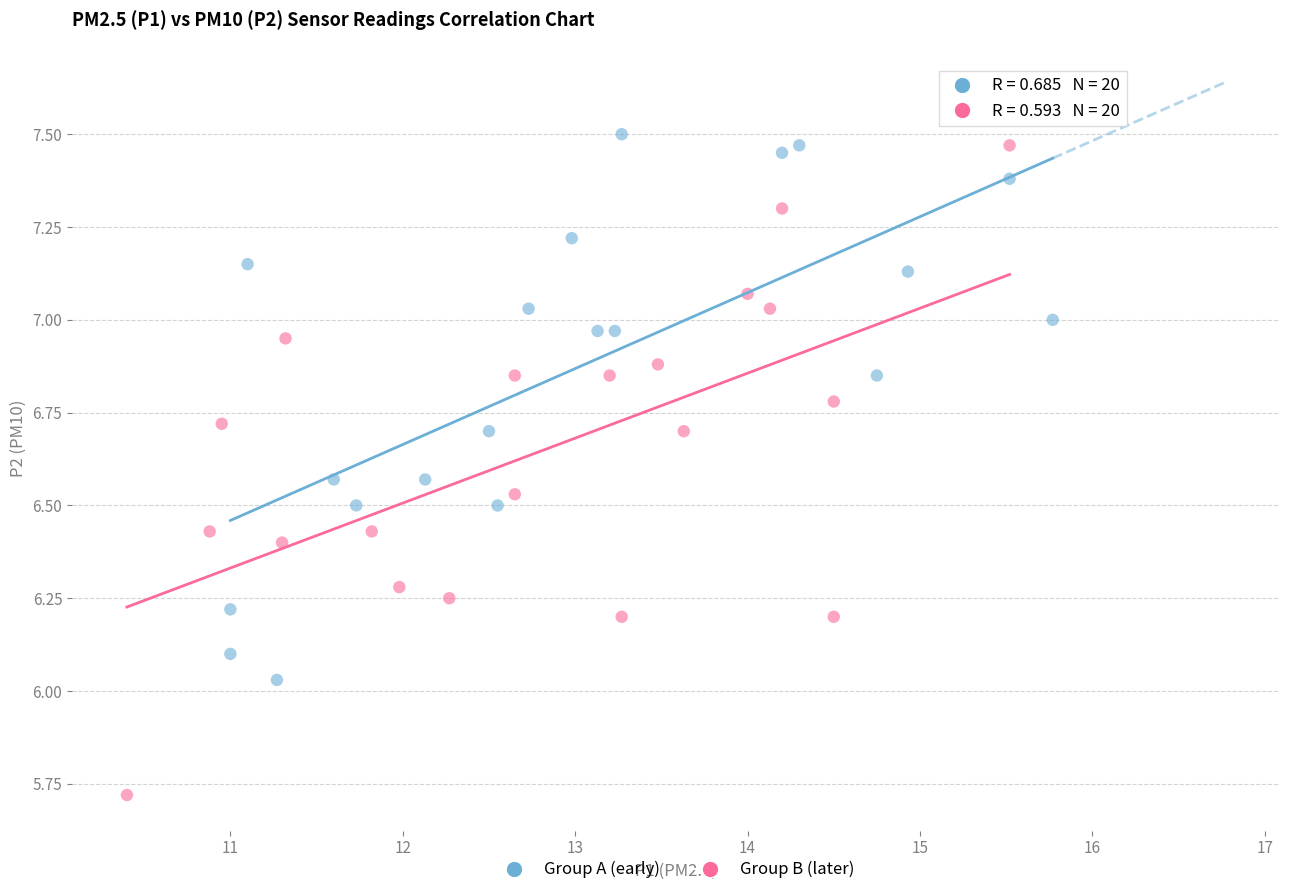

Which series has the widest spread of Y values?

Group B (later)